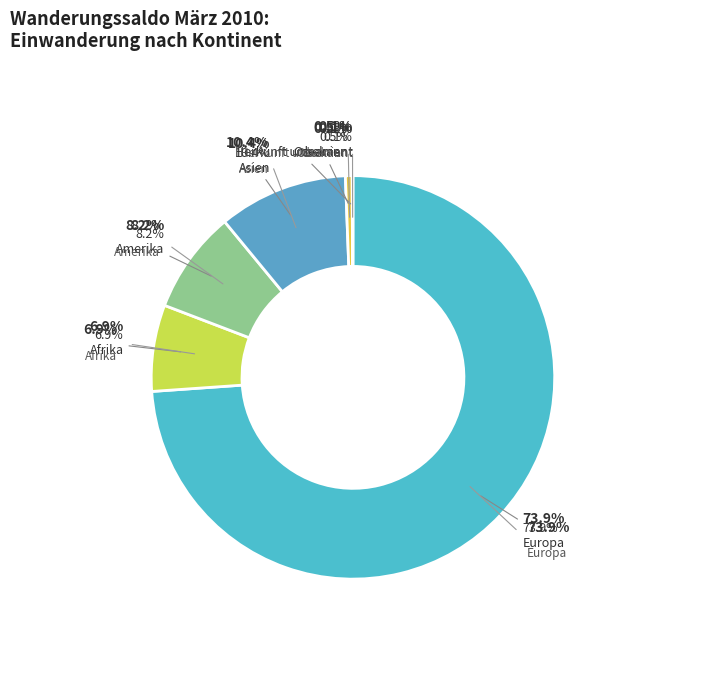

Is there a majority slice in this chart?

Yes